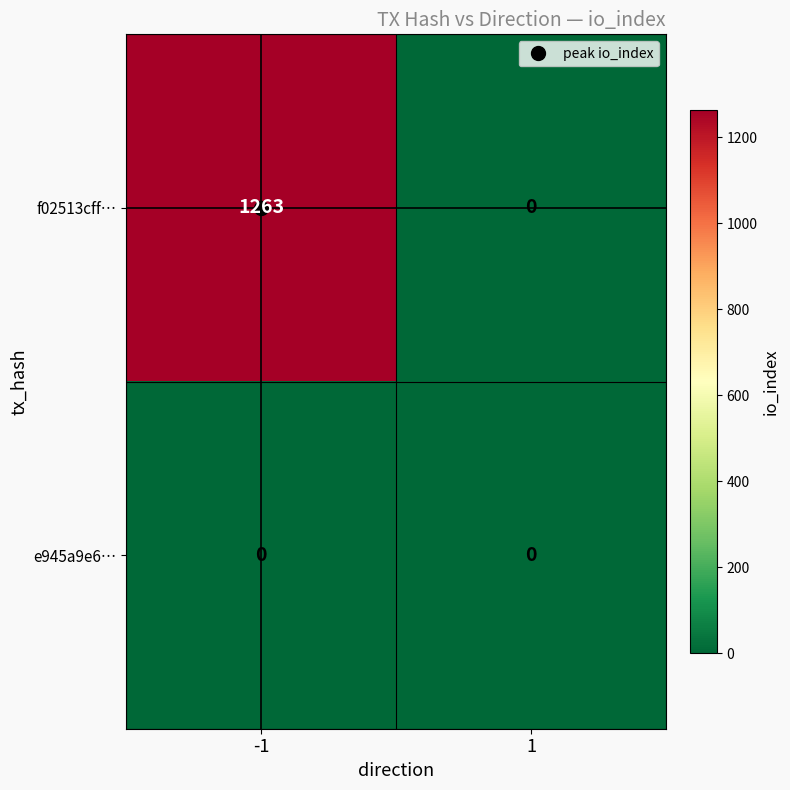

Rank the series by their average value, from highest to lowest.

f02513cff…, e945a9e6…